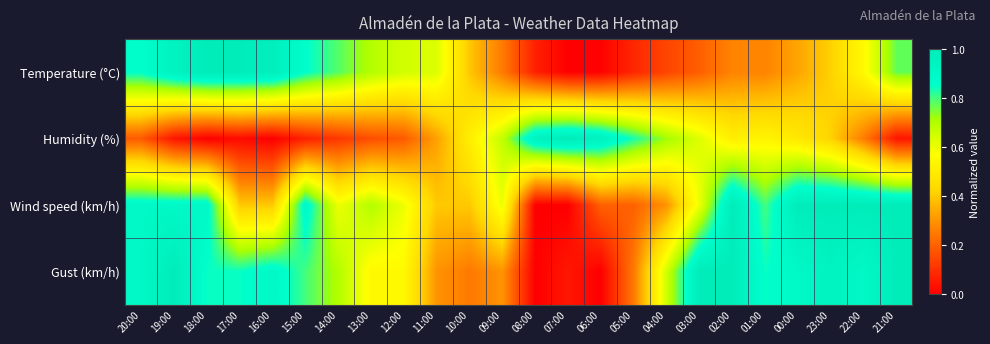

Reading left to right, extract all data points from this chart.

Temperature (°C): 20:00=0.9	19:00=0.9	18:00=1.0	17:00=1.0	16:00=1.0	15:00=0.9	14:00=0.8	13:00=0.7	12:00=0.6	11:00=0.6	10:00=0.4	09:00=0.3	08:00=0.1	07:00=0.0	06:00=0.0	05:00=0.1	04:00=0.1	03:00=0.2	02:00=0.3	01:00=0.3	00:00=0.3	23:00=0.4	22:00=0.6	21:00=0.8
Humidity (%): 20:00=0.2	19:00=0.0	18:00=0.0	17:00=0.0	16:00=0.0	15:00=0.1	14:00=0.1	13:00=0.2	12:00=0.2	11:00=0.3	10:00=0.5	09:00=0.7	08:00=1.0	07:00=1.0	06:00=1.0	05:00=0.8	04:00=0.7	03:00=0.6	02:00=0.5	01:00=0.5	00:00=0.5	23:00=0.4	22:00=0.3	21:00=0.0
Wind speed (km/h): 20:00=0.9	19:00=0.9	18:00=0.9	17:00=0.4	16:00=0.4	15:00=0.9	14:00=0.6	13:00=0.7	12:00=0.6	11:00=0.4	10:00=0.4	09:00=0.6	08:00=0.0	07:00=0.0	06:00=0.2	05:00=0.2	04:00=0.3	03:00=0.6	02:00=1.0	01:00=0.8	00:00=1.0	23:00=1.0	22:00=1.0	21:00=1.0
Gust (km/h): 20:00=0.9	19:00=1.0	18:00=0.8	17:00=0.8	16:00=0.9	15:00=0.8	14:00=0.7	13:00=0.6	12:00=0.6	11:00=0.3	10:00=0.2	09:00=0.3	08:00=0.0	07:00=0.1	06:00=0.0	05:00=0.2	04:00=0.7	03:00=1.0	02:00=1.0	01:00=0.8	00:00=0.9	23:00=0.9	22:00=0.9	21:00=1.0